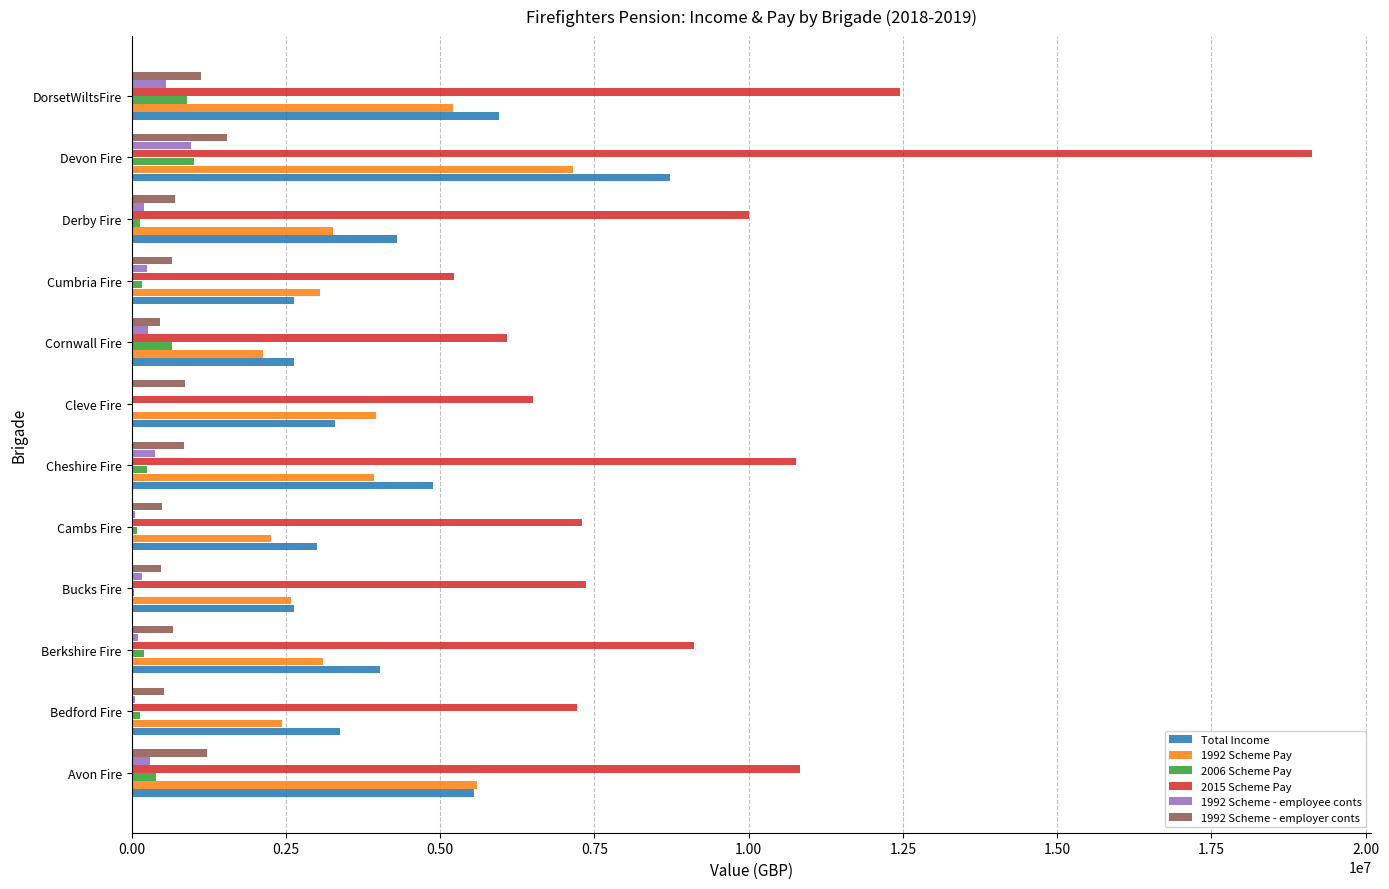

Count the number of data series in this chart.

6